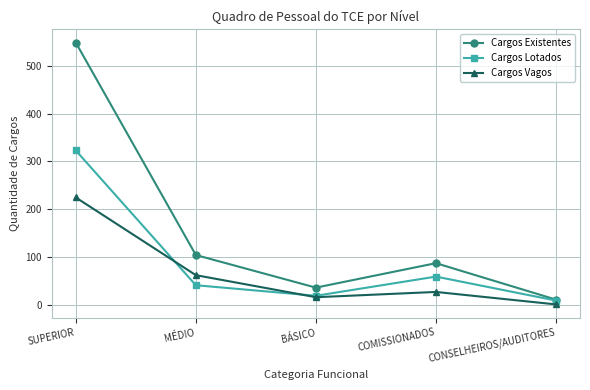

Which label corresponds to the smallest value in the chart?

CONSELHEIROS/AUDITORES